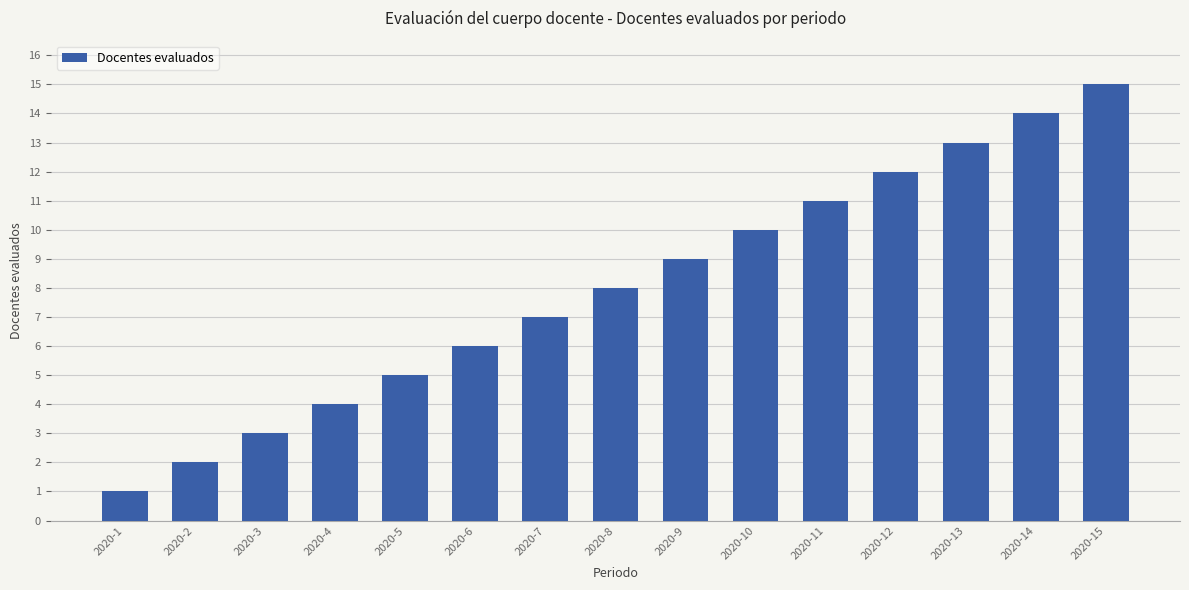

How many data points does each series have?

15